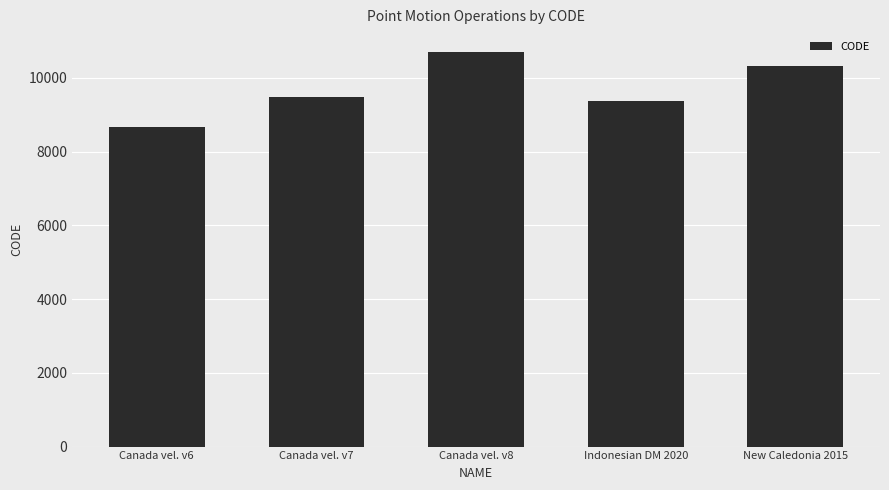

What is the average value?

9713